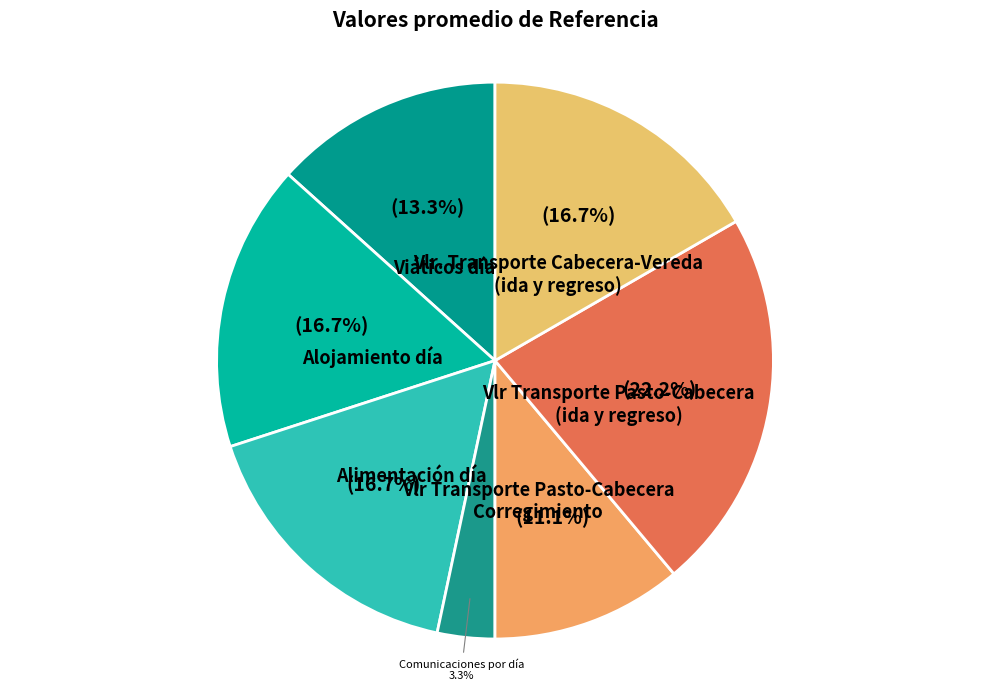

To the nearest percent, what is the difference between the largest and smallest slice percentages?

19%